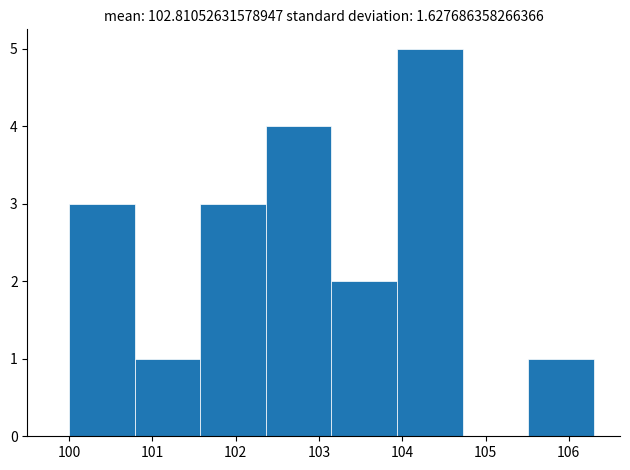

What is the height of the bar covering 105.5 to 106.3 on the x-axis? Neither the bar edges nor the heights are printed on the chart, so give them approximately, as read against the axes.

1